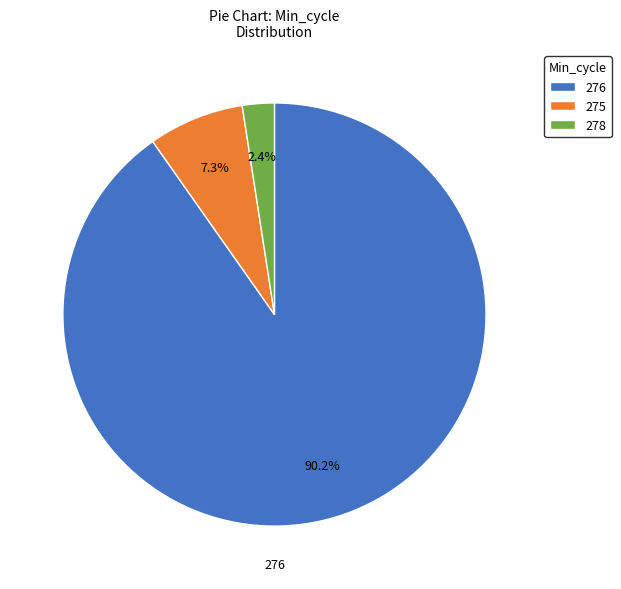

Does 275 represent more than half of the total?

No